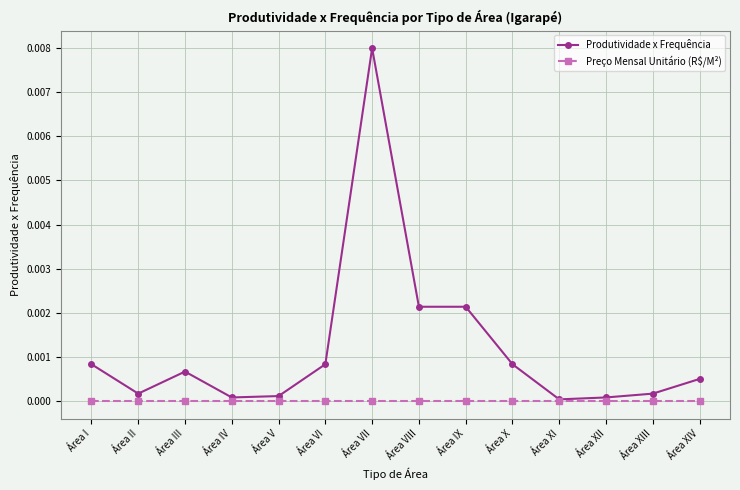

Does the chart display data point markers on the line(s)?

Yes